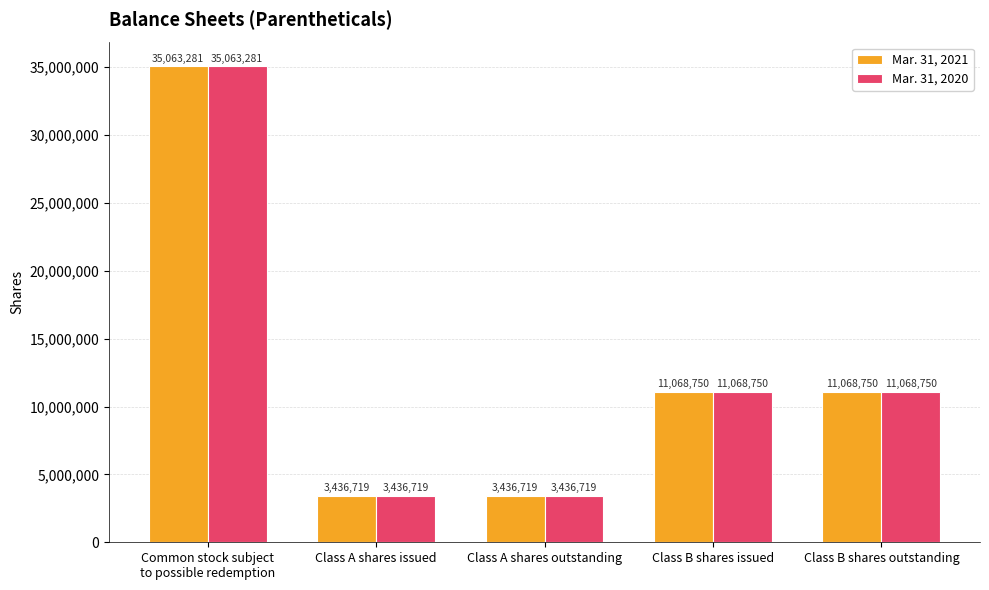

What is the label of the 1st bar from the right?

Class B shares outstanding